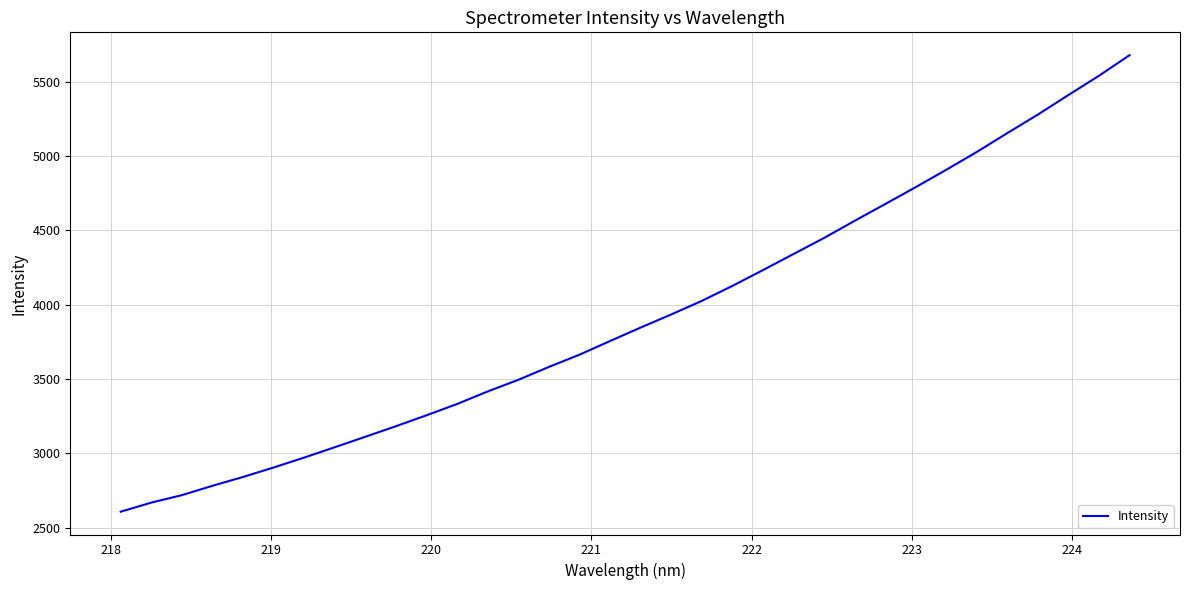

What is the maximum value shown in the chart?

5680.3